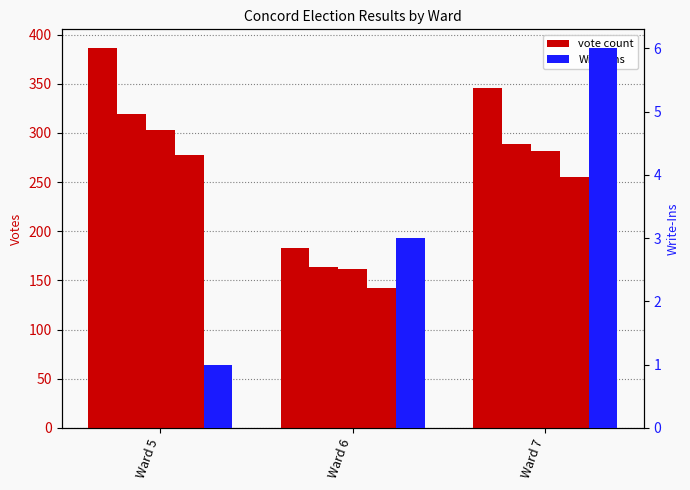

What is the difference between the maximum and minimum values in the Joshua A. Harwood series?

135